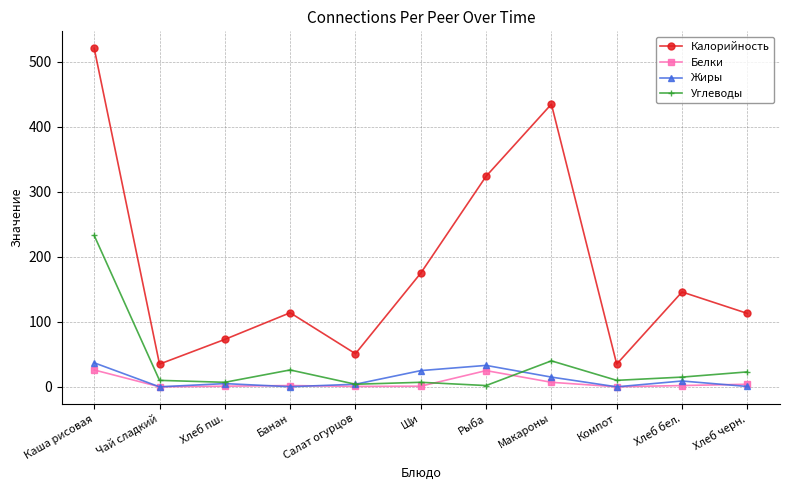

At Щи, list the series in order from largest to smallest.

Калорийность, Жиры, Углеводы, Белки